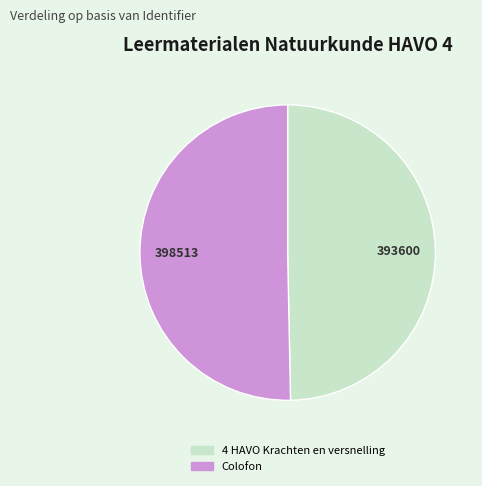

Rank the categories by value from lowest to highest.

4 HAVO Krachten en versnelling, Colofon